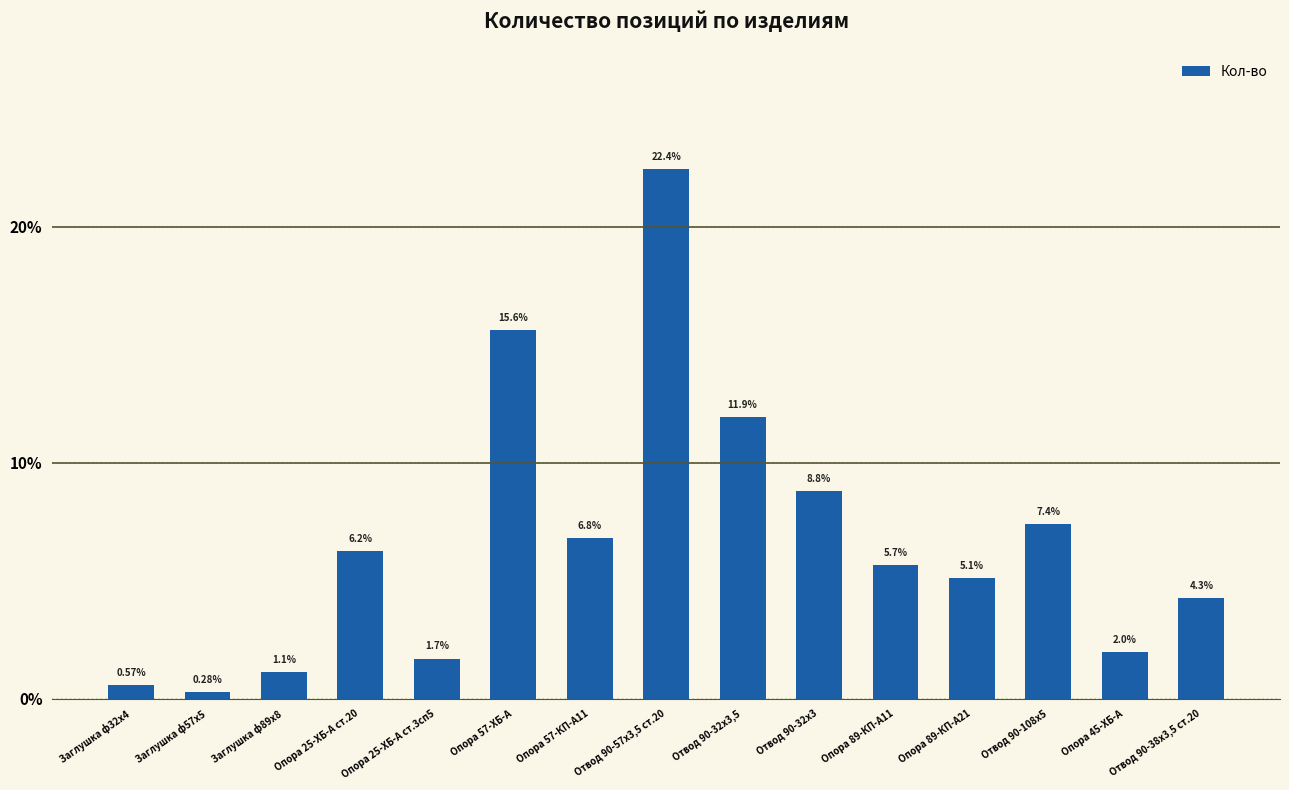

Between Заглушка ф57х5 and Отвод 90-57х3,5 ст.20, which is larger?

Отвод 90-57х3,5 ст.20